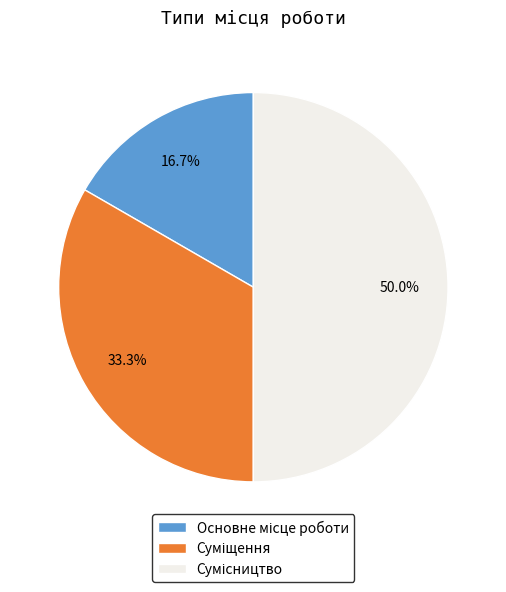

Is the sum of Суміщення and Сумісництво greater than half?

Yes